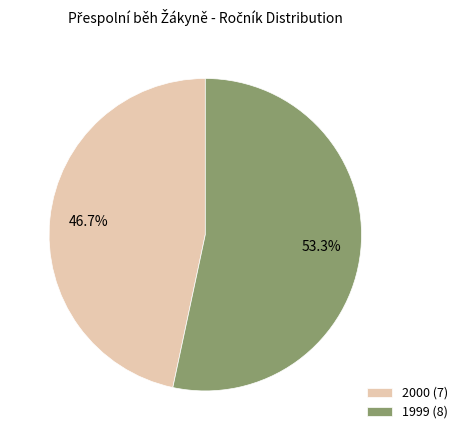

Does any single category account for the majority?

Yes